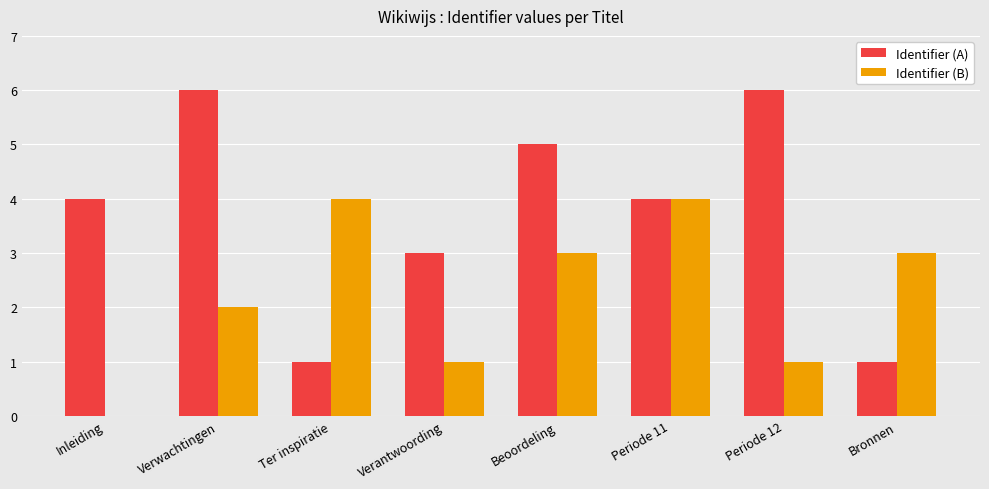

Reading right to left, list all the values displayed in this chart.

Identifier (A): 1	6	4	5	3	1	6	4
Identifier (B): 3	1	4	3	1	4	2	0